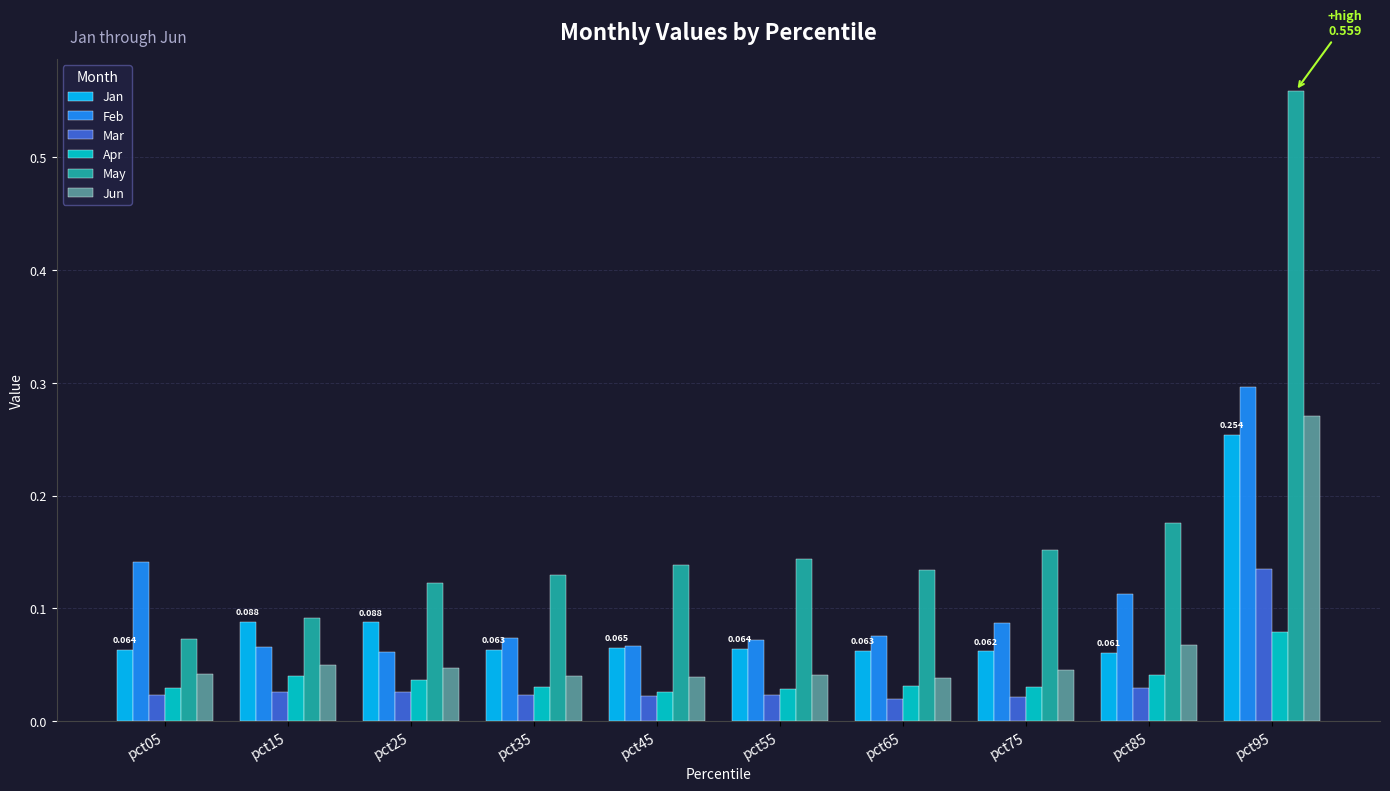

What is the total value across all series at pct05?

0.4